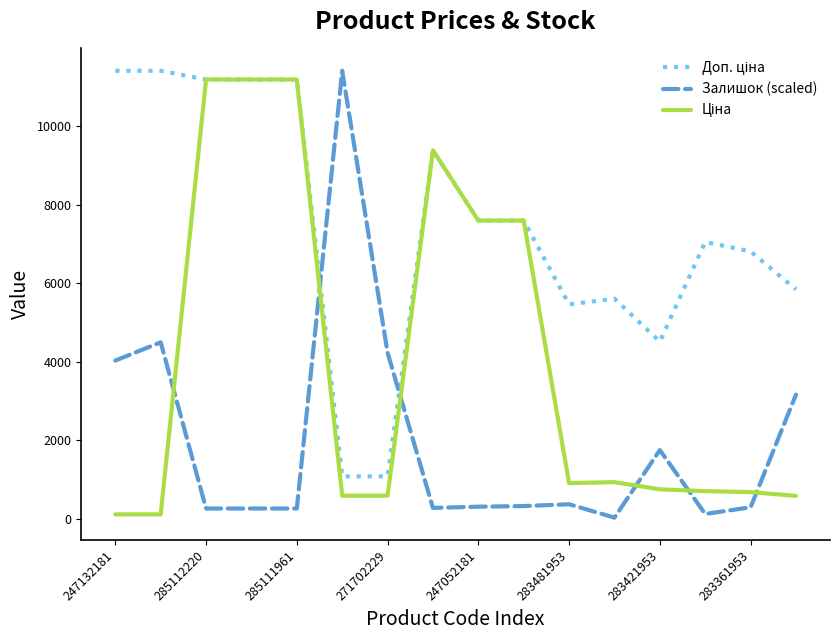

What is the greatest value displayed?

11410.0